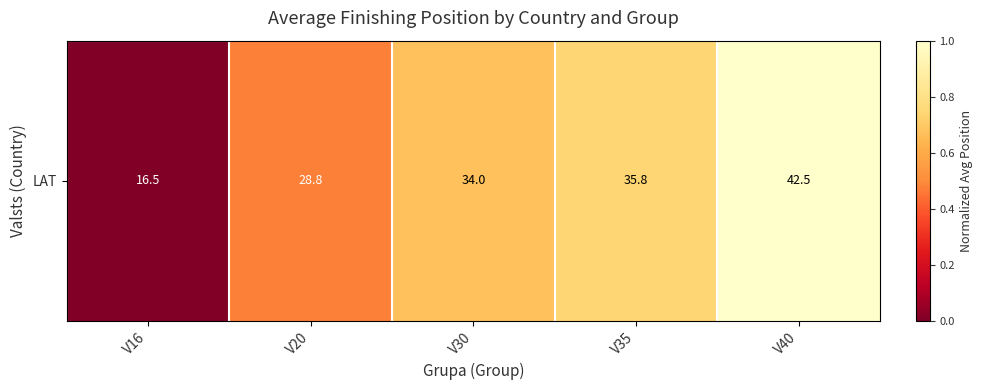

Between V30 and V16, which is larger?

V30